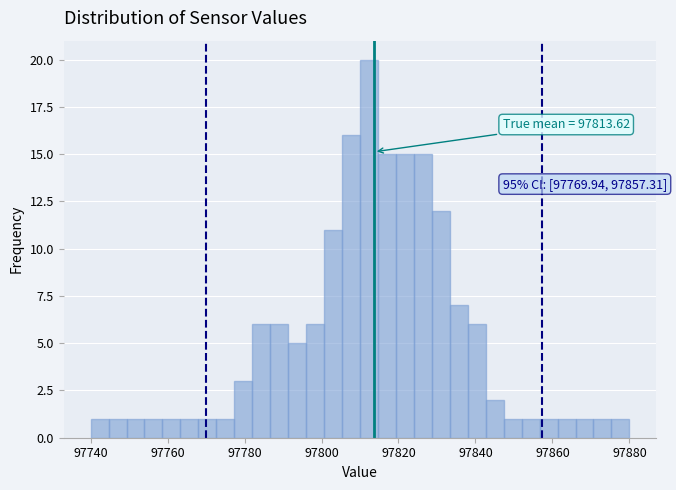

Around what value on the x-axis is the tallest bar? Give the approximate position of its centre, as read against the axis.

97812